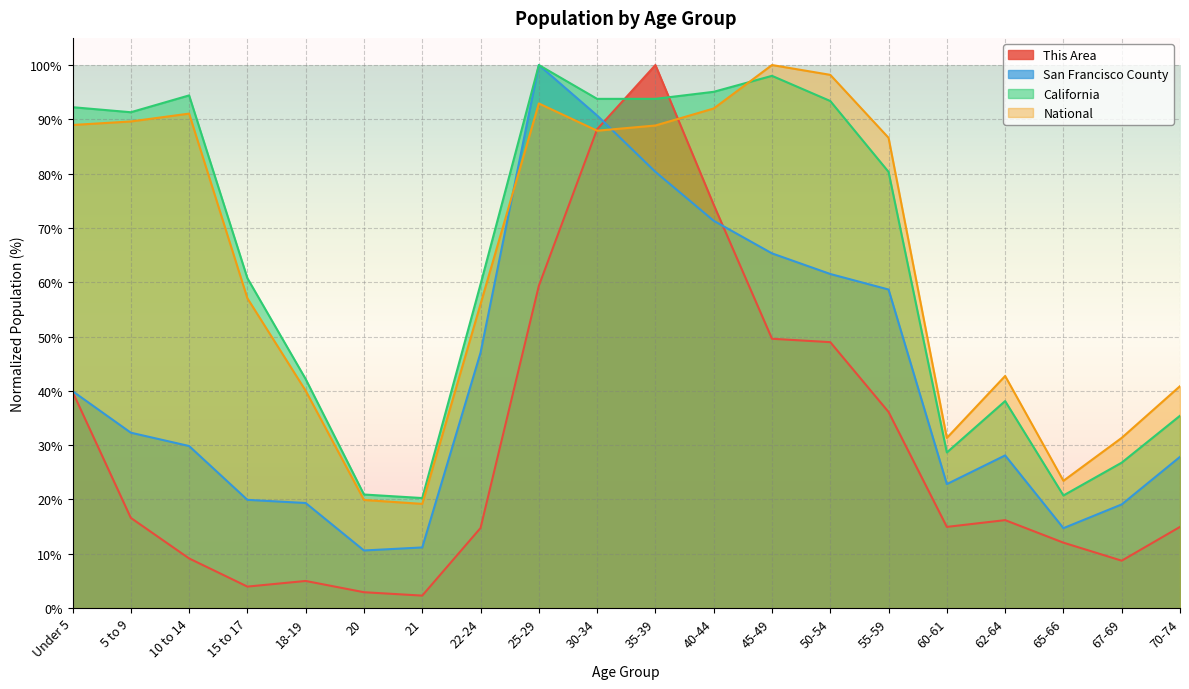

What is the sum of all National values?

1277.9